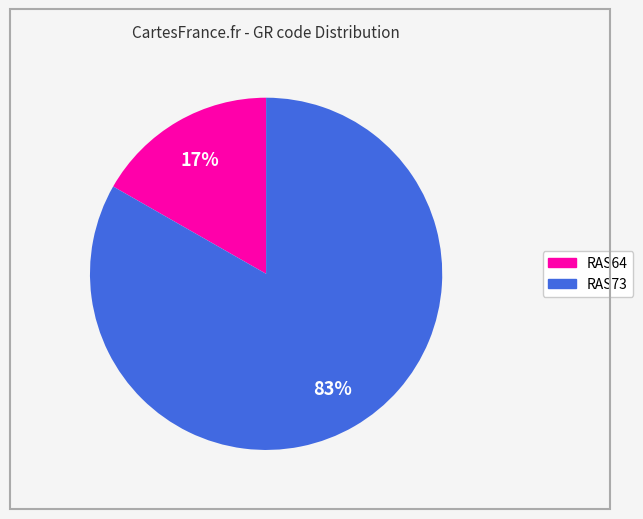

Between RAS64 and RAS73, which is larger?

RAS73